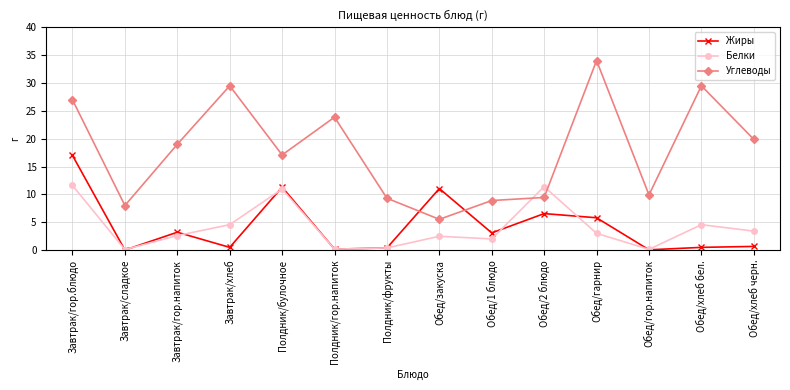

Count the number of data series in this chart.

3